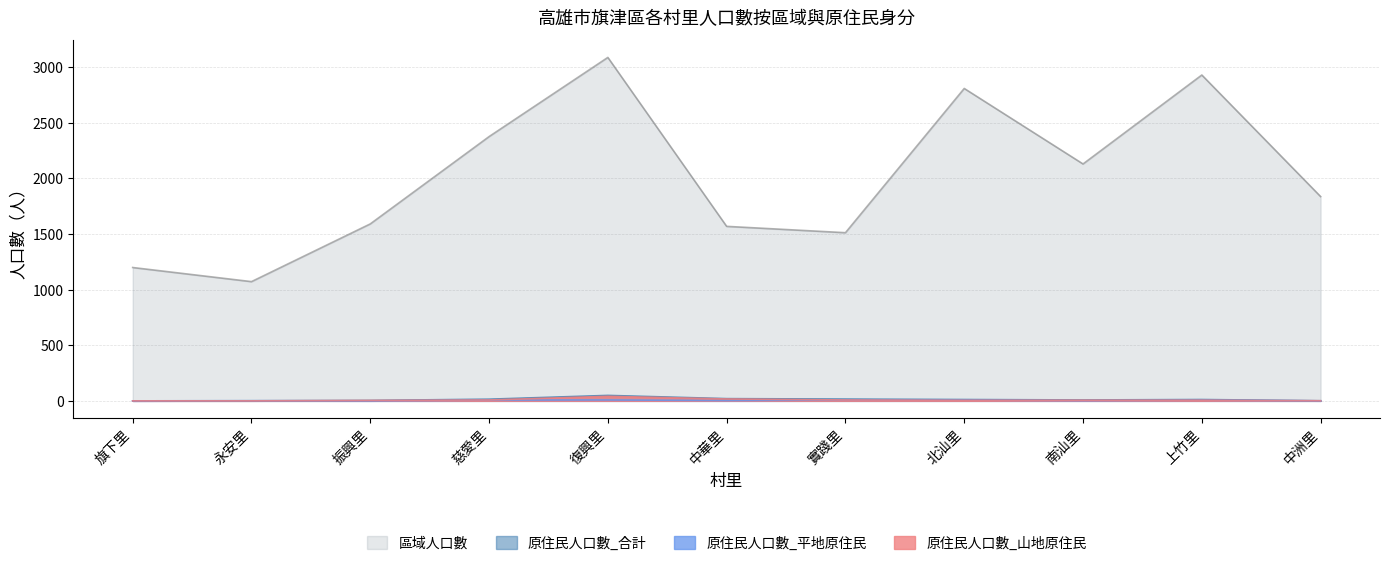

Which series has the largest total across all categories?

區域人口數